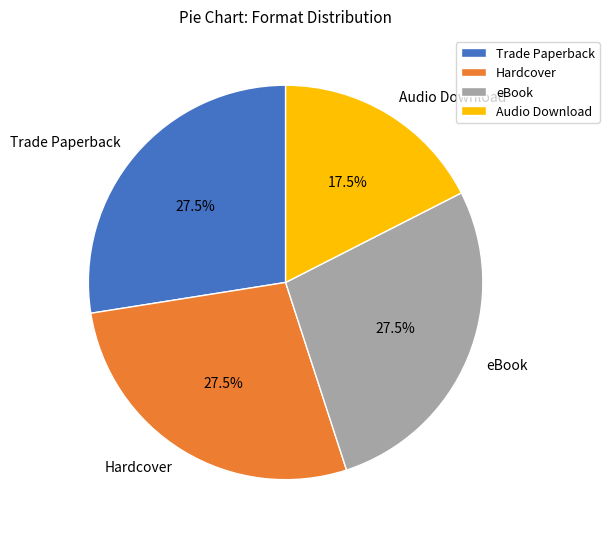

Is there a majority slice in this chart?

No